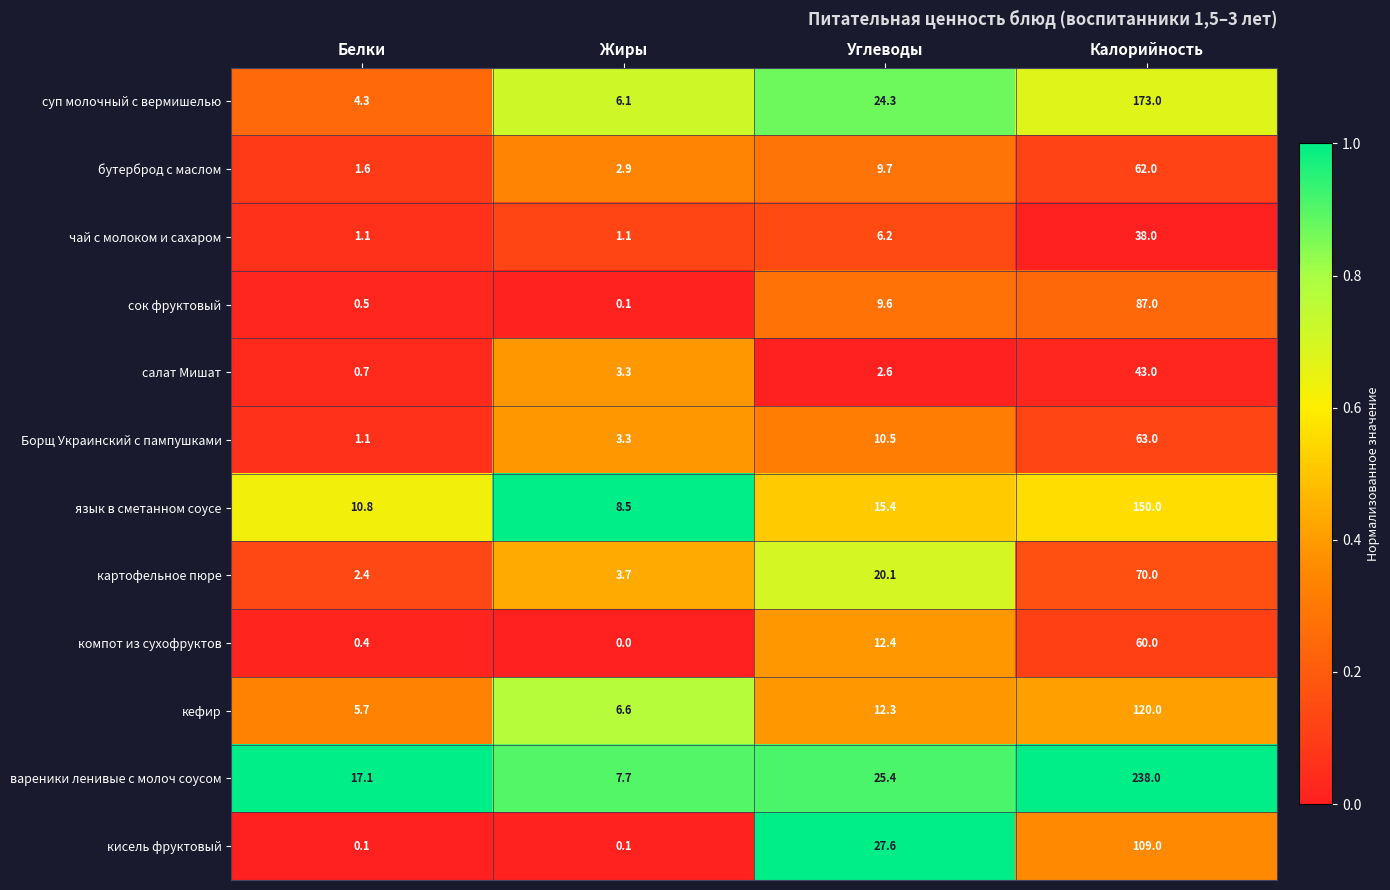

True or false: бутерброд с маслом has a value of 2.9 at Жиры.

True